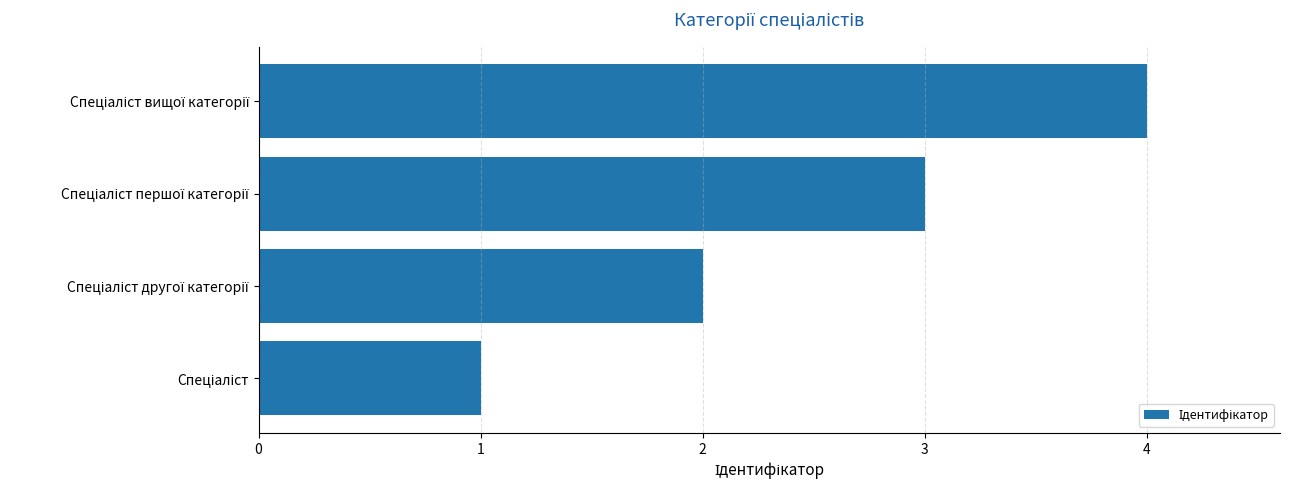

What is the greatest value displayed?

4